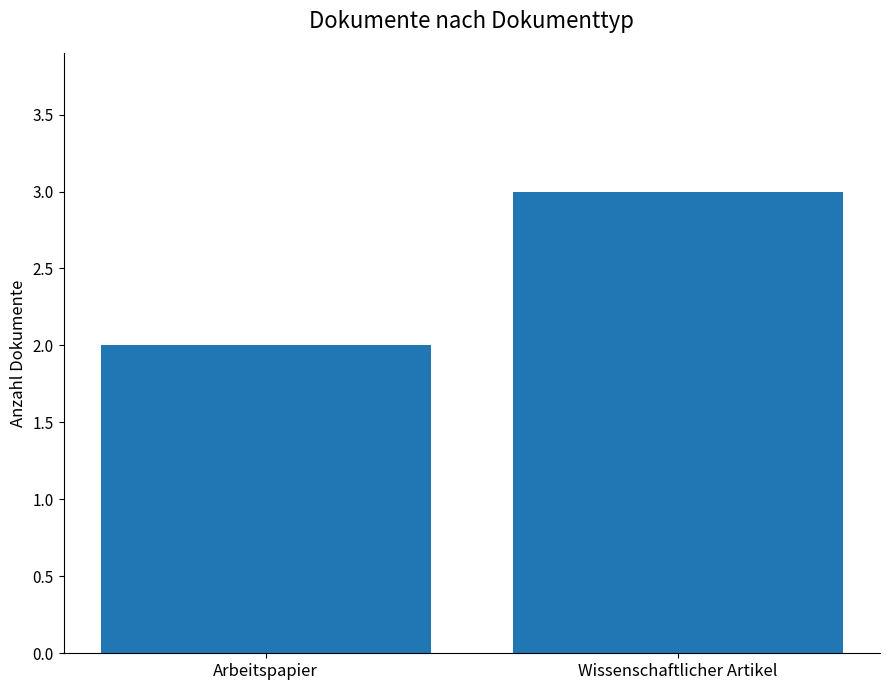

What position from the left is Arbeitspapier?

1